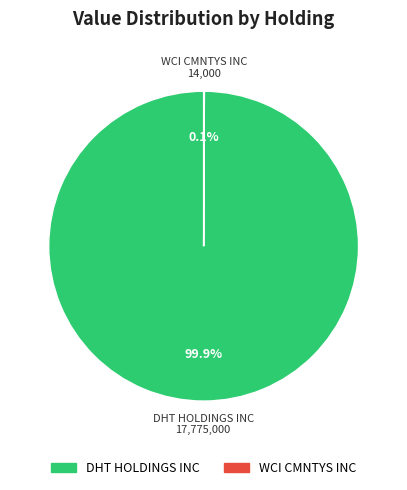

What percentage is NOT represented by DHT HOLDINGS INC?

0.1%